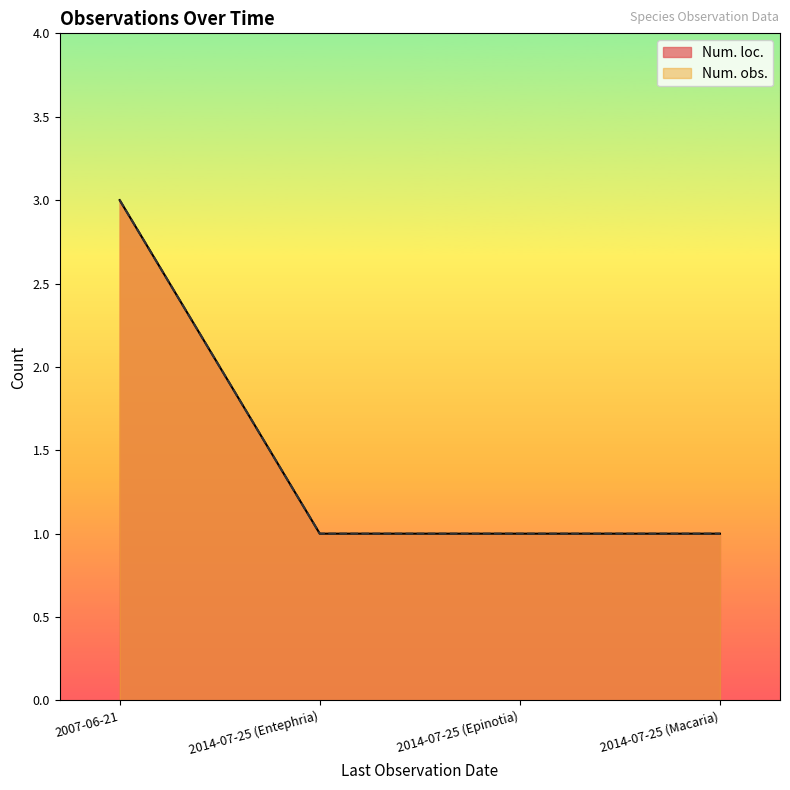

True or false: Num. obs. and Num. loc. cross at least once.

False